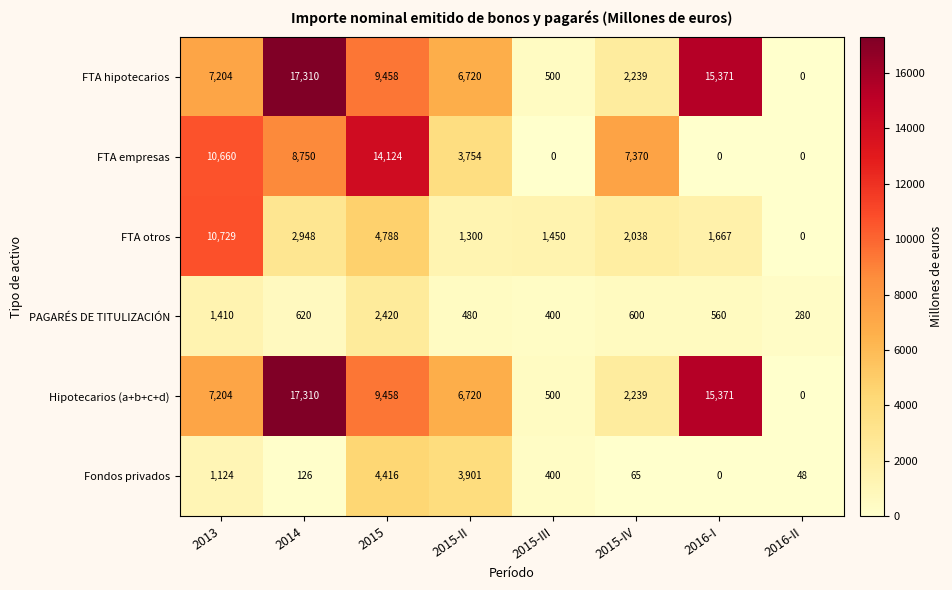

True or false: Hipotecarios (a+b+c+d) has a value of 29248 at 2014.

False